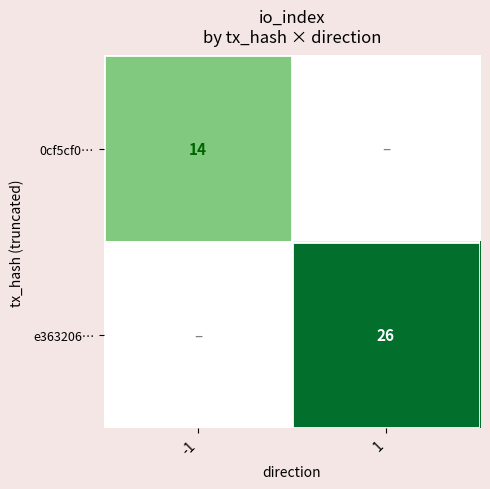

The value of e363206… at 1 is 26. True or false?

True